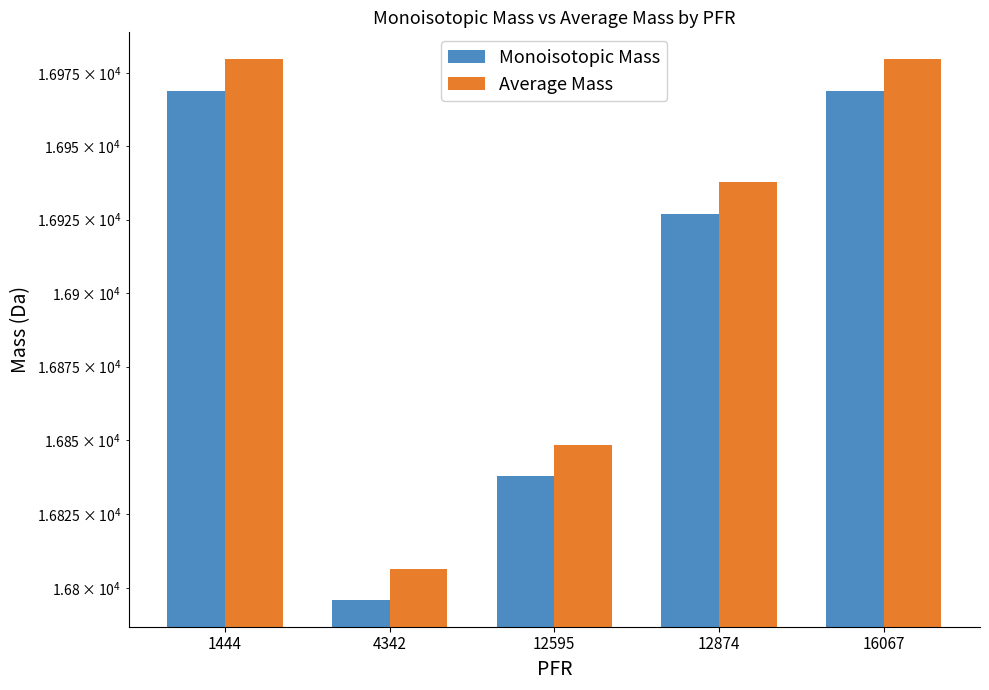

List the series in order of their overall mean, highest first.

Average Mass, Monoisotopic Mass